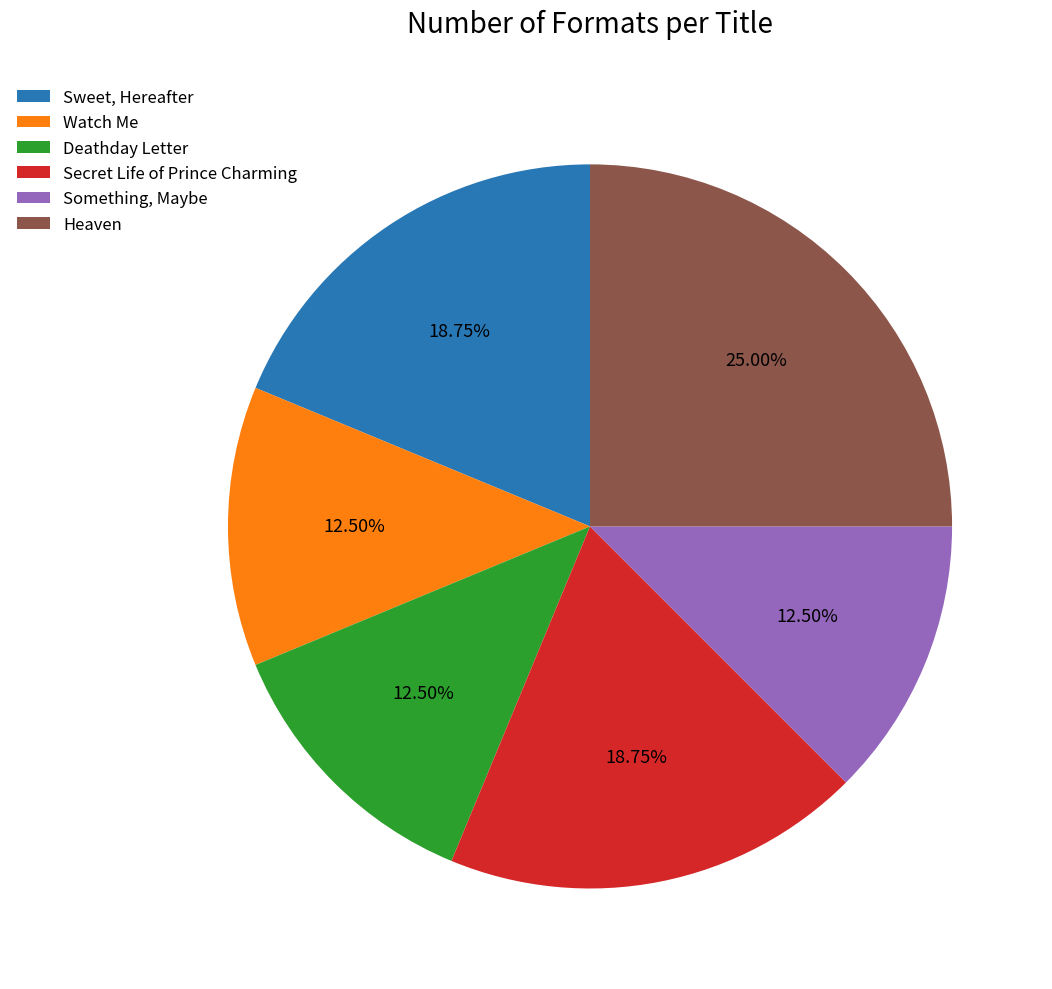

To the nearest percent, what percentage of the pie is Heaven?

25%